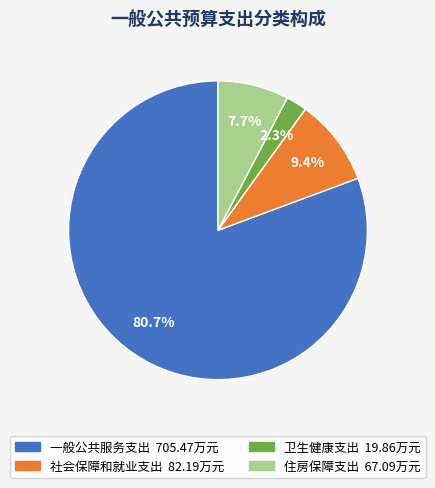

What is the smallest slice in the pie chart?

卫生健康支出